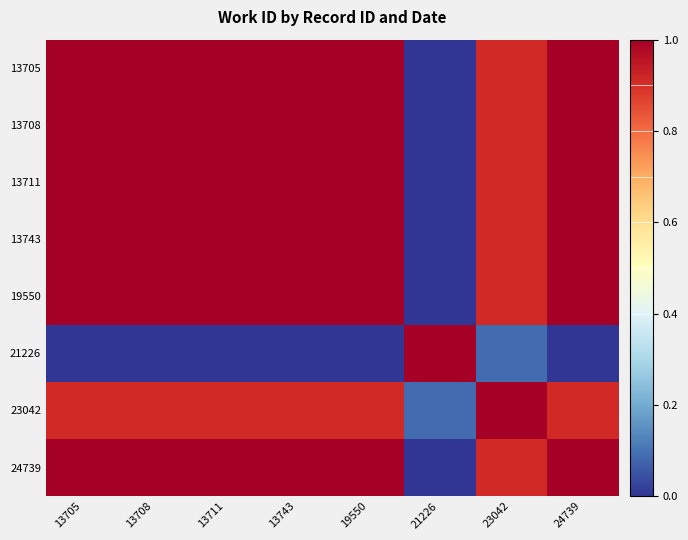

Between 13705 and 13743, which is larger?

13705